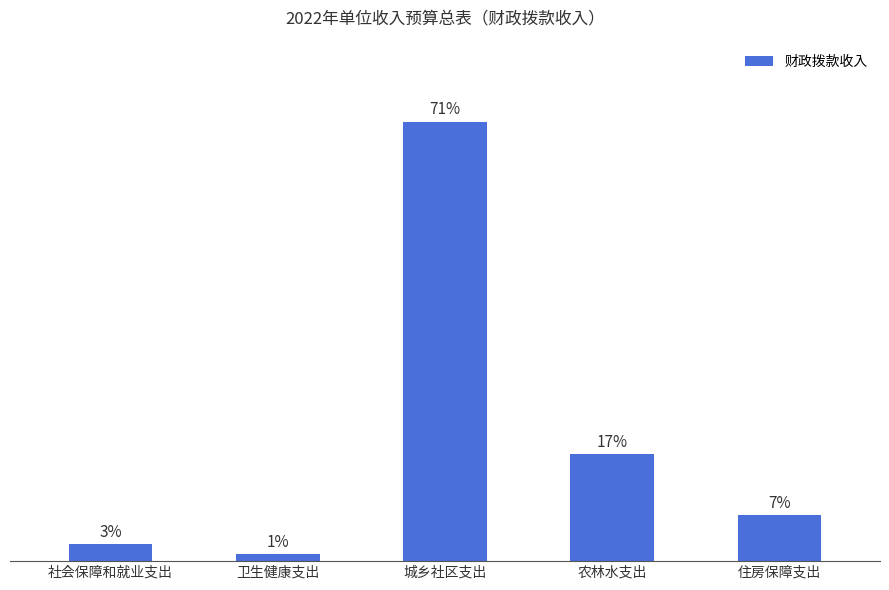

Does the chart contain any negative values?

No